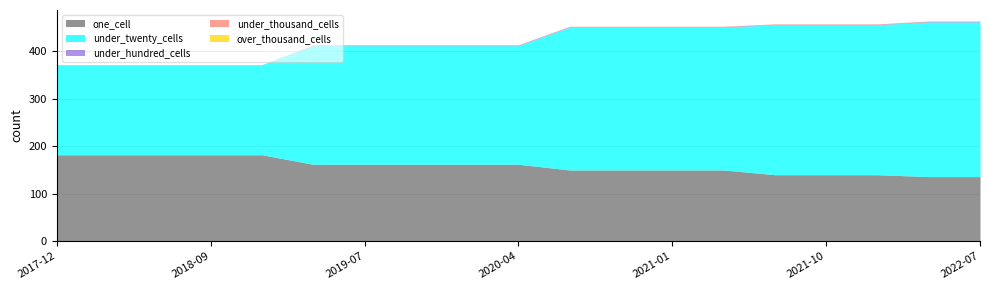

True or false: one_cell has a value of 150 at 2020-07-01.

True